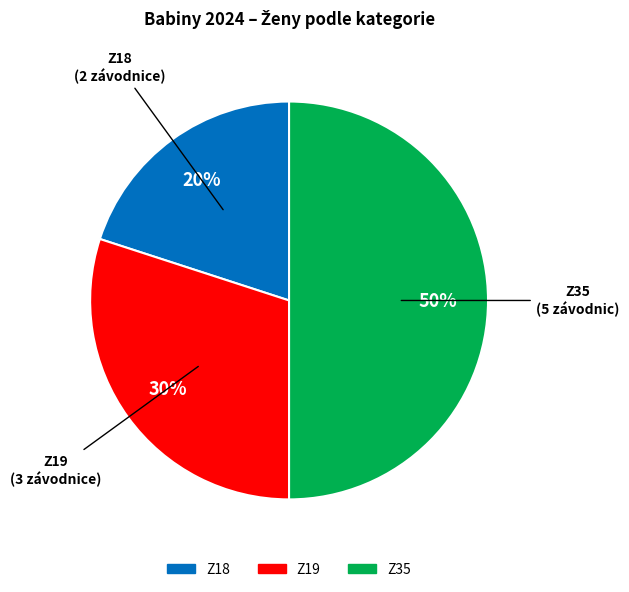

To the nearest percent, what is the difference between the Z35 and Z18 slice percentages?

30%